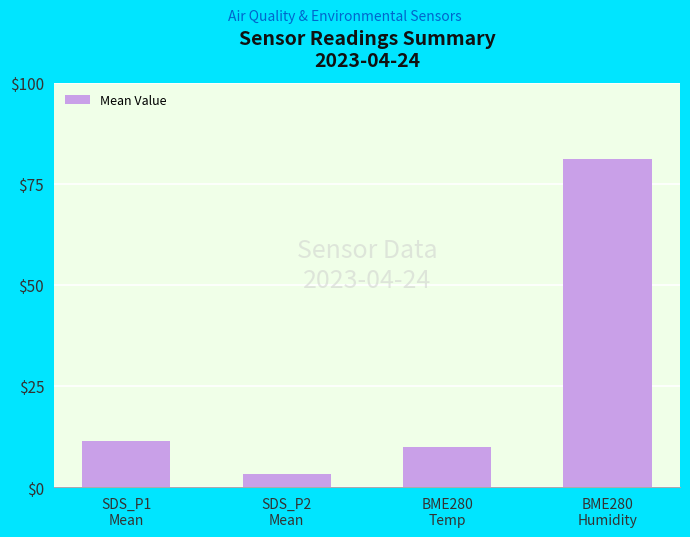

How many data points does each series have?

4